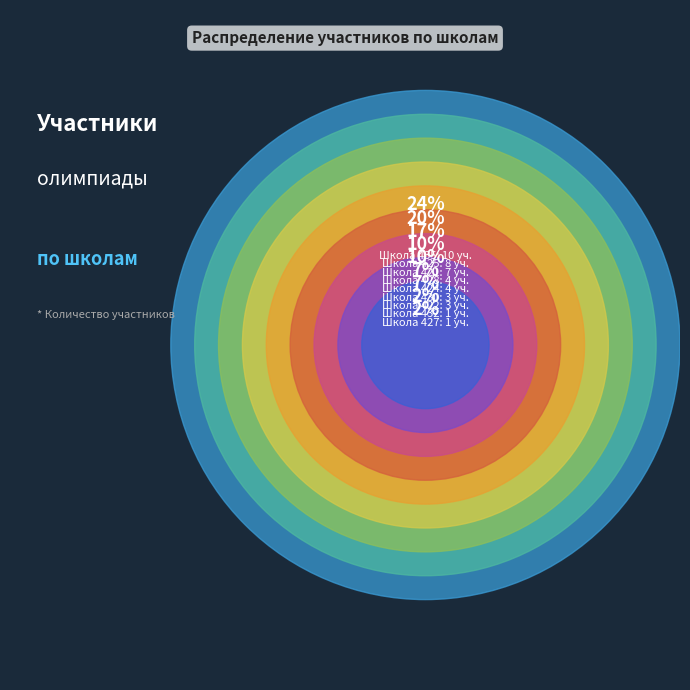

Which slice is the largest?

435